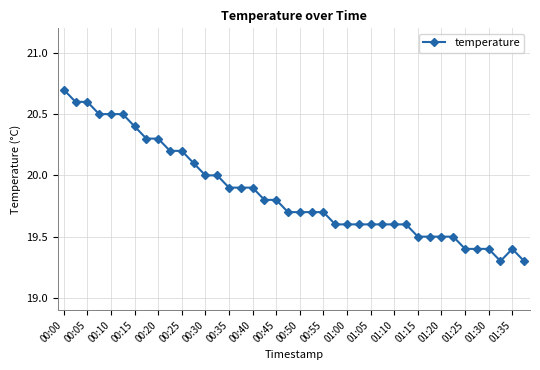

True or false: there are more than 0 points higher than both neighbors.

True